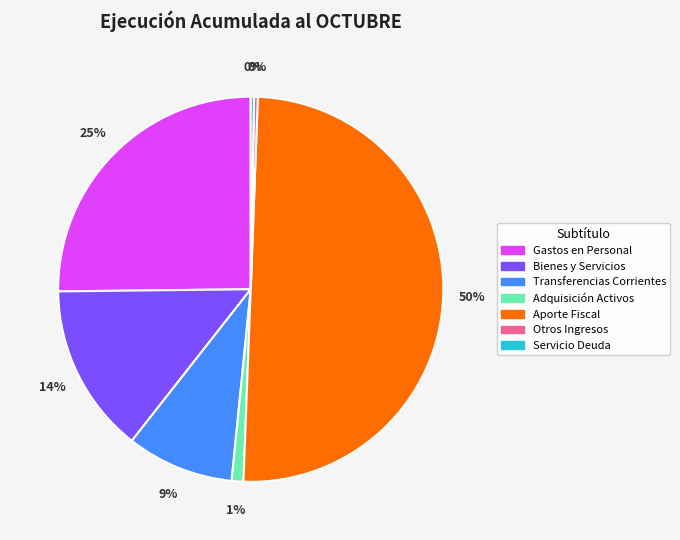

To the nearest percent, what is the average slice percentage?

14%